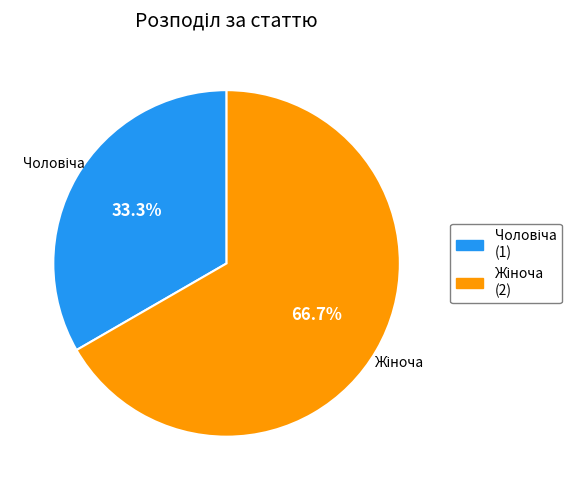

Is there any slice that represents more than half of the pie?

Yes